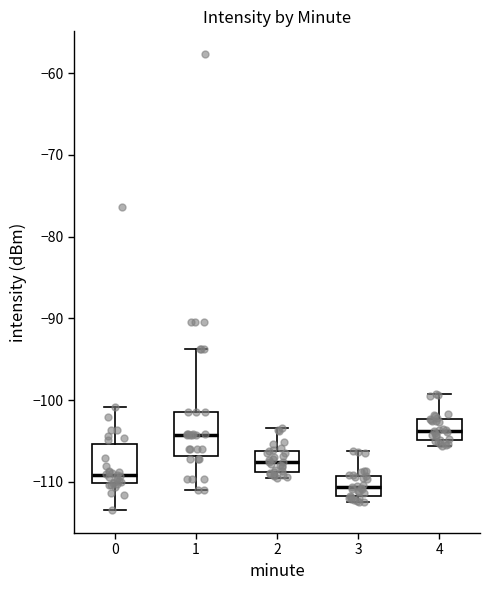

Where does the lower whisker of the box at x = 1 end on the y-axis? The values are not printed on the chart, so give them approximately, as read against the axis.

-111